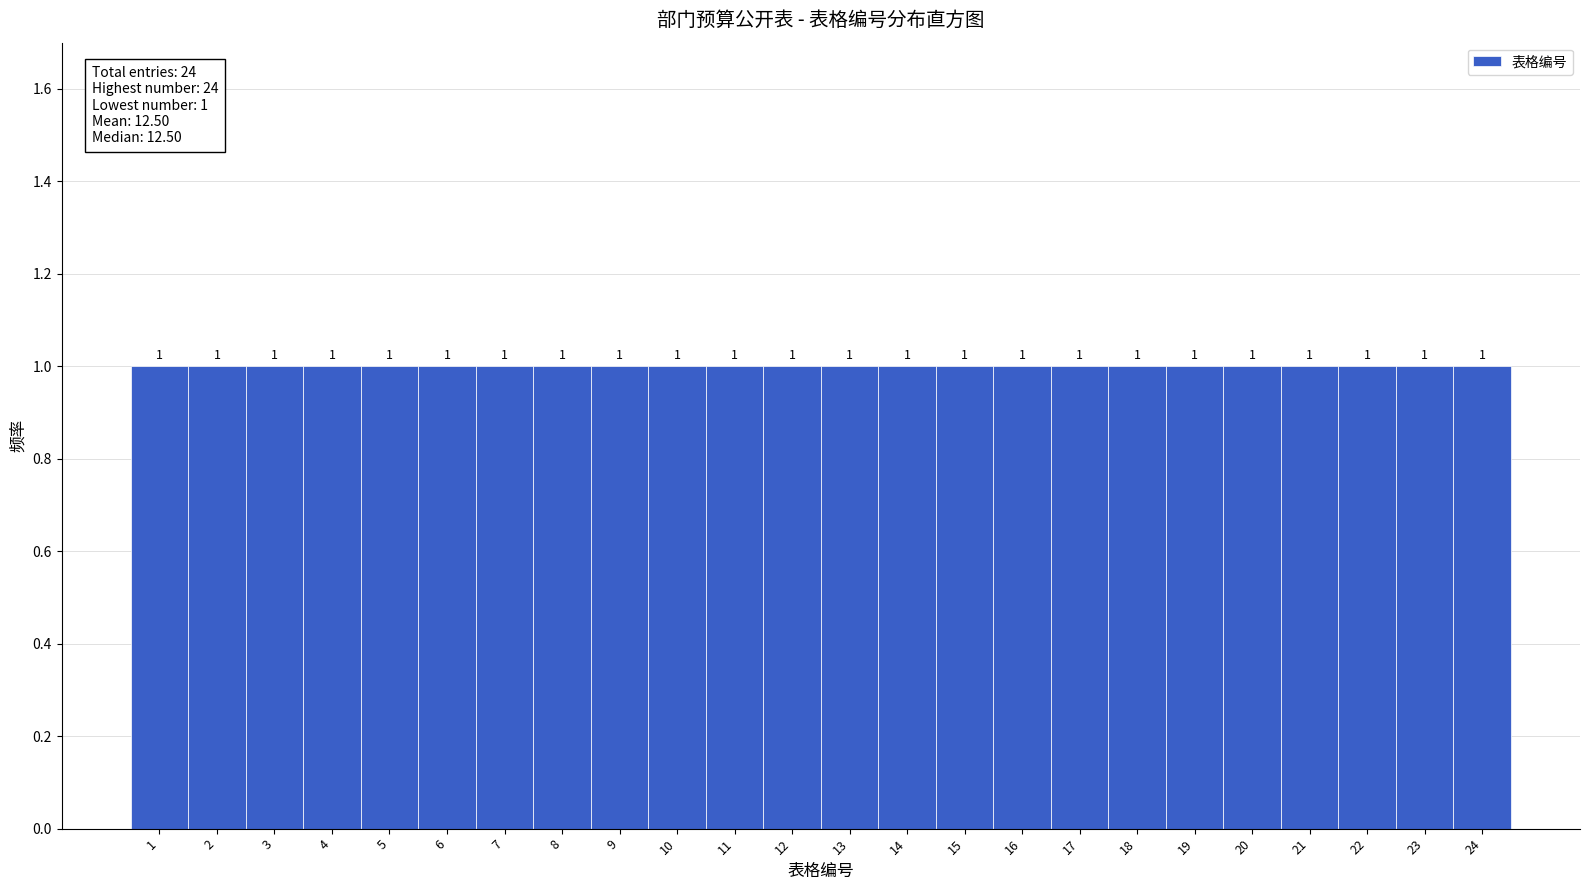

Reading left to right, list every bar in this chart as the range it spans on the x-axis followed by its height.

0.5 to 1.5: 1
1.5 to 2.5: 1
2.5 to 3.5: 1
3.5 to 4.5: 1
4.5 to 5.5: 1
5.5 to 6.5: 1
6.5 to 7.5: 1
7.5 to 8.5: 1
8.5 to 9.5: 1
9.5 to 10.5: 1
10.5 to 11.5: 1
11.5 to 12.5: 1
12.5 to 13.5: 1
13.5 to 14.5: 1
14.5 to 15.5: 1
15.5 to 16.5: 1
16.5 to 17.5: 1
17.5 to 18.5: 1
18.5 to 19.5: 1
19.5 to 20.5: 1
20.5 to 21.5: 1
21.5 to 22.5: 1
22.5 to 23.5: 1
23.5 to 24.5: 1